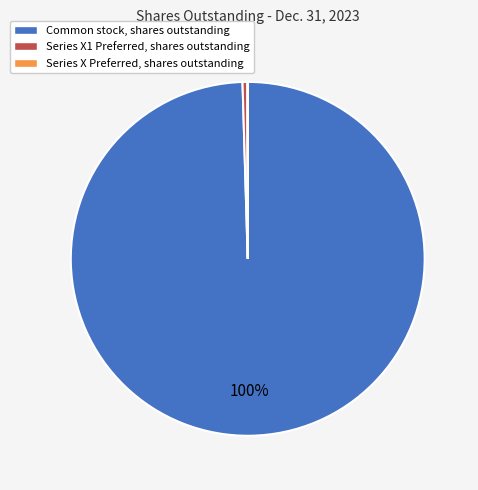

What is the majority slice?

Common stock, shares outstanding